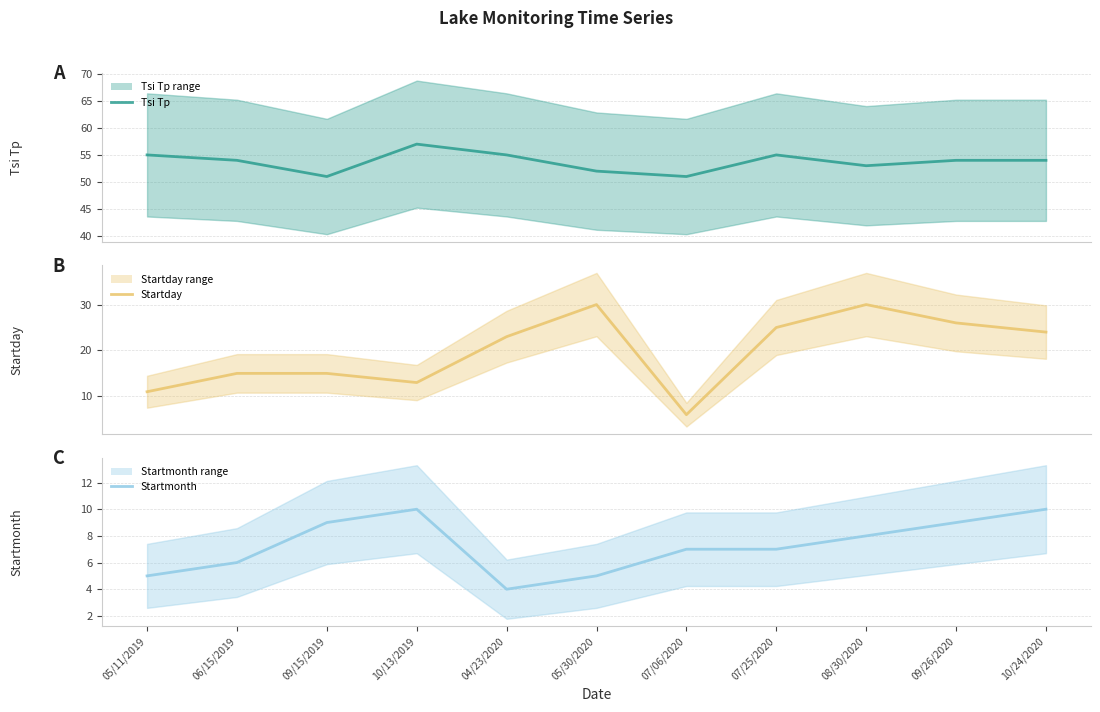

Which series has the largest range (max minus min)?

Startday